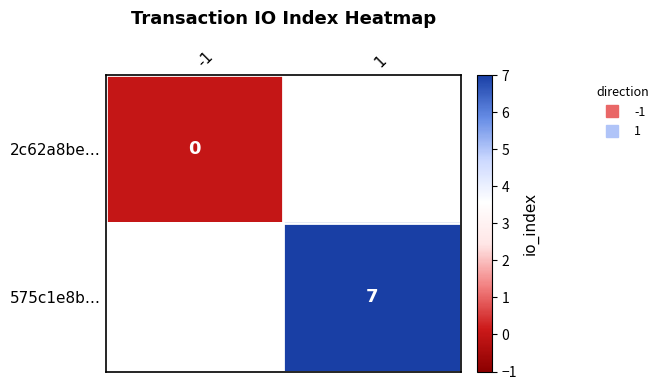

Rank the series by their maximum value, from lowest to highest.

2c62a8be…, 575c1e8b…